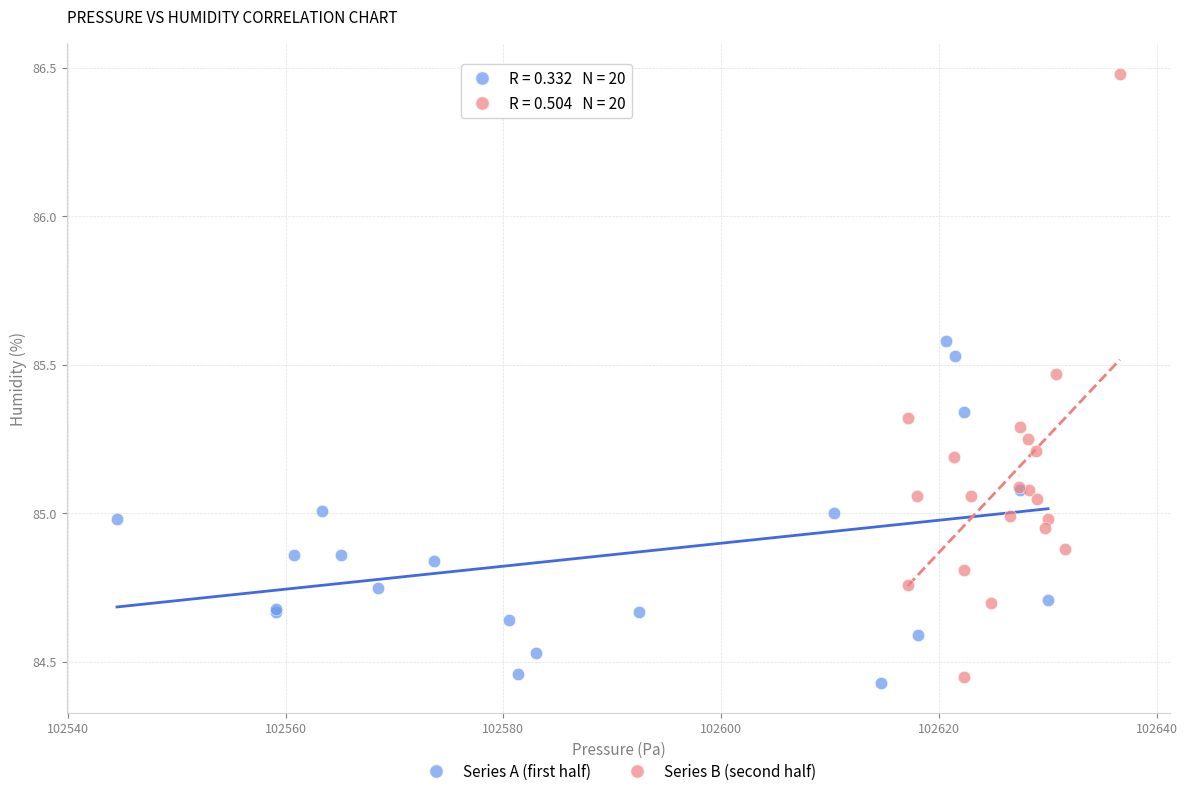

Which series contains the highest Y value?

Series B (second half)